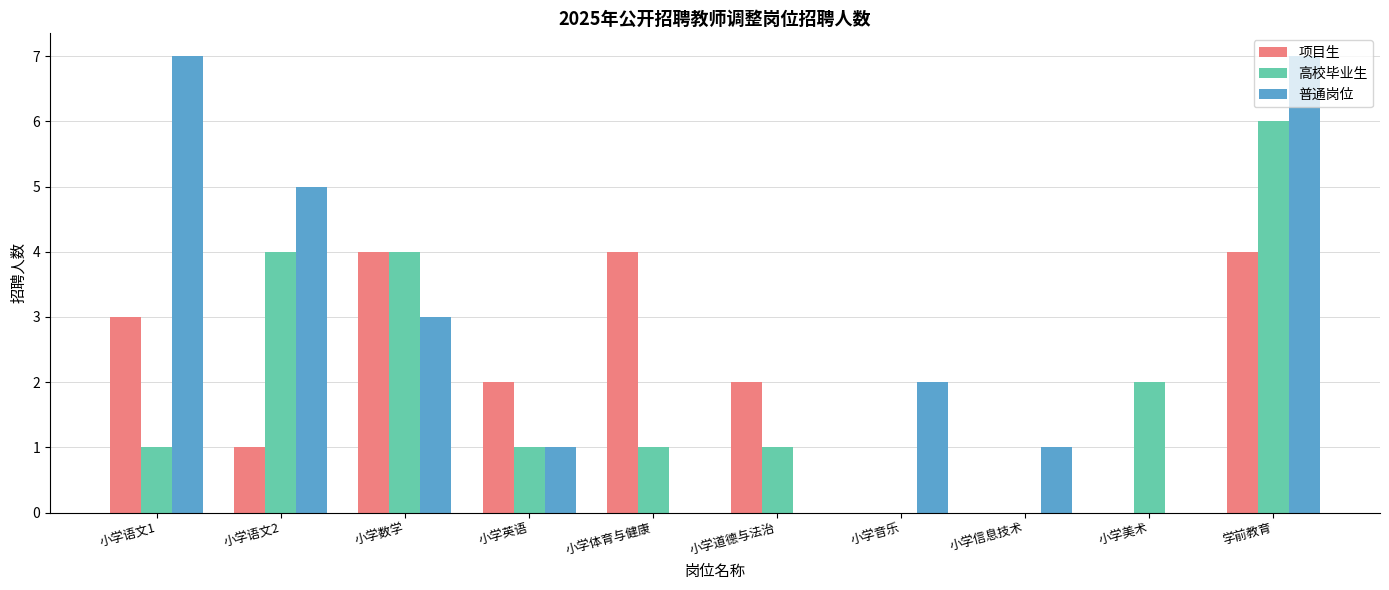

Is it true that 项目生 equals 2 at 小学数学?

False